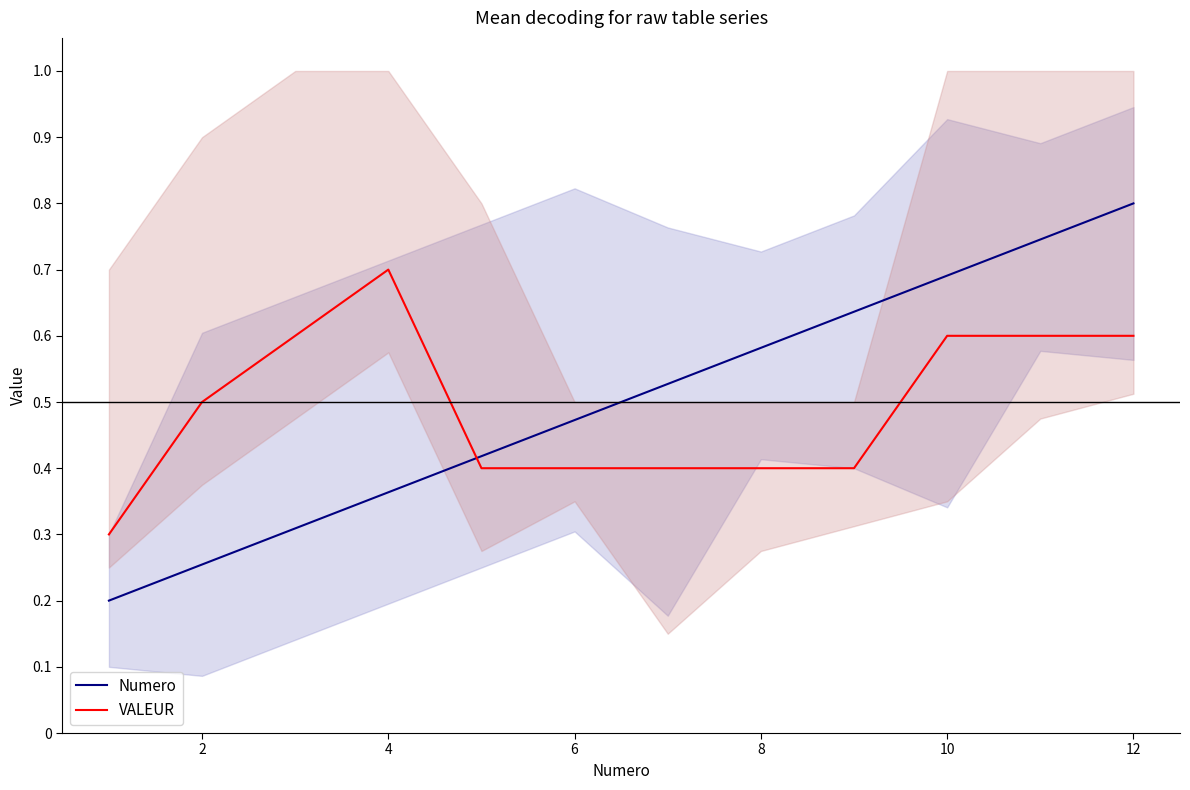

At which label does Numero reach its peak?

12